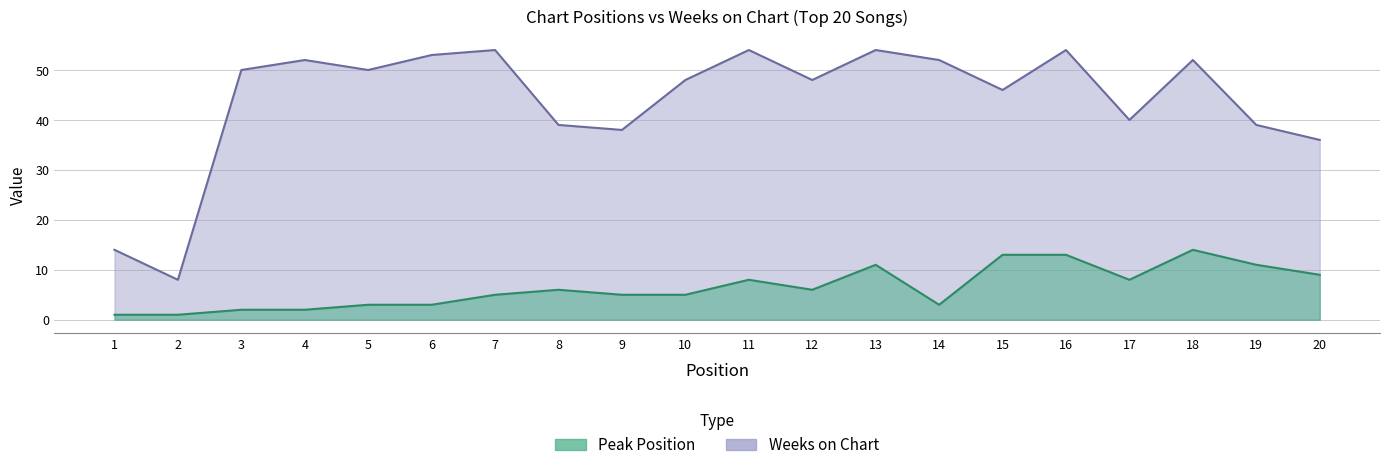

Count the number of data series in this chart.

2